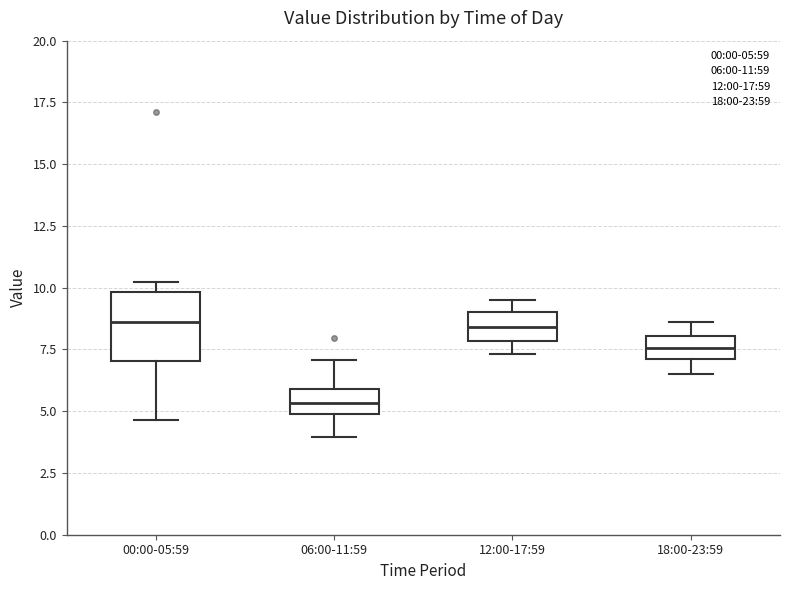

Which box is the tallest, from its lower edge to its upper edge?

00:00-05:59